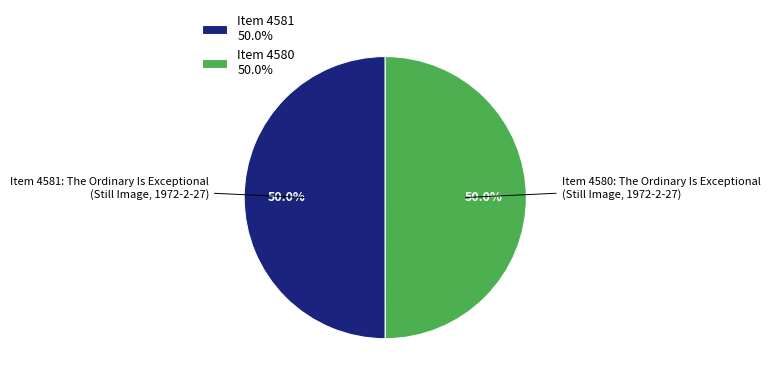

Approximately how many times larger is the value at Item 4581 compared to Item 4580?

1.0